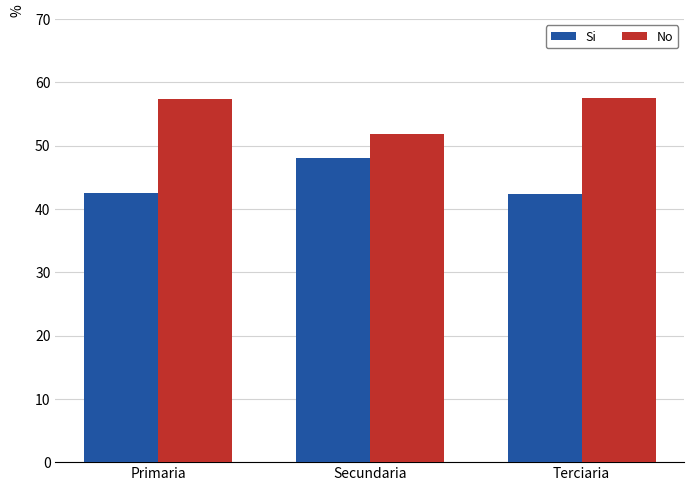

The No series shows 57.6 at Terciaria. True or false?

True